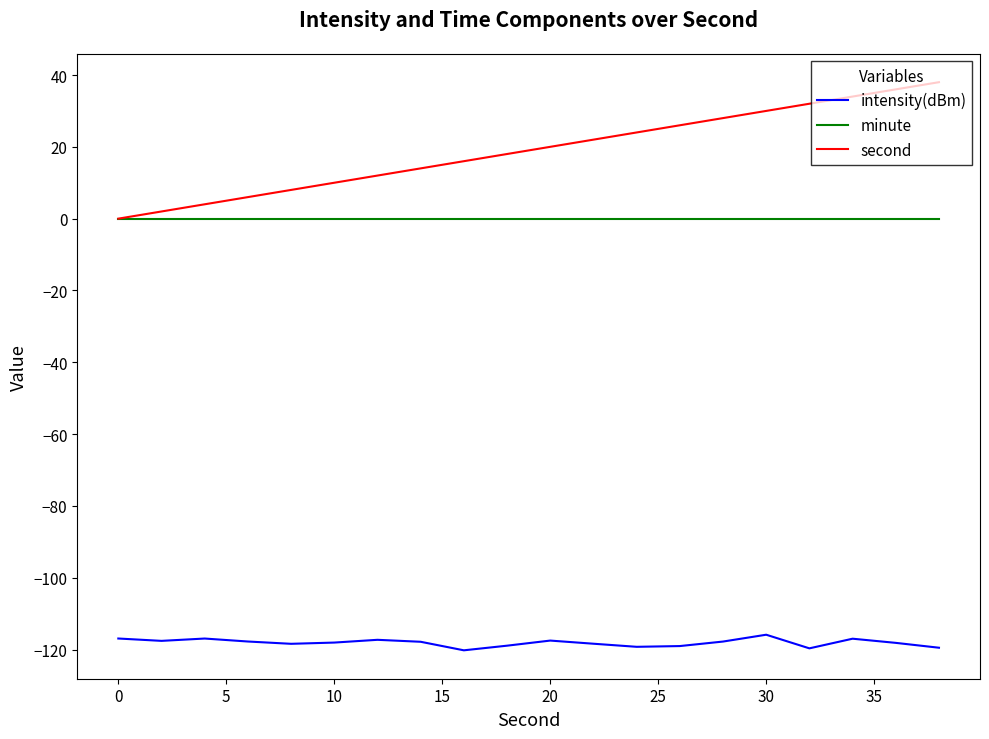

What is the maximum value for intensity(dBm)?

-115.8